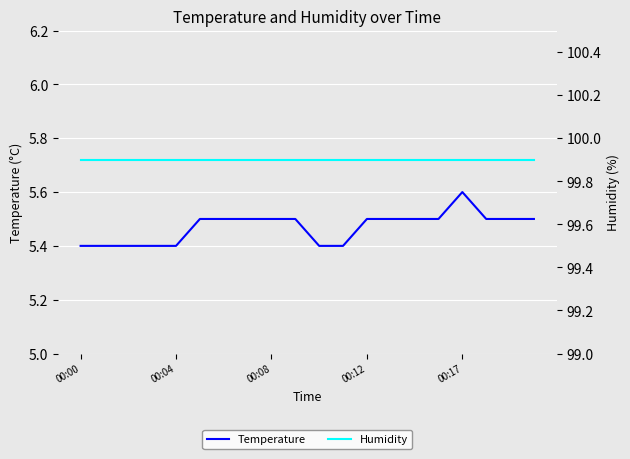

What is the lowest value of the Temperature series?

5.4